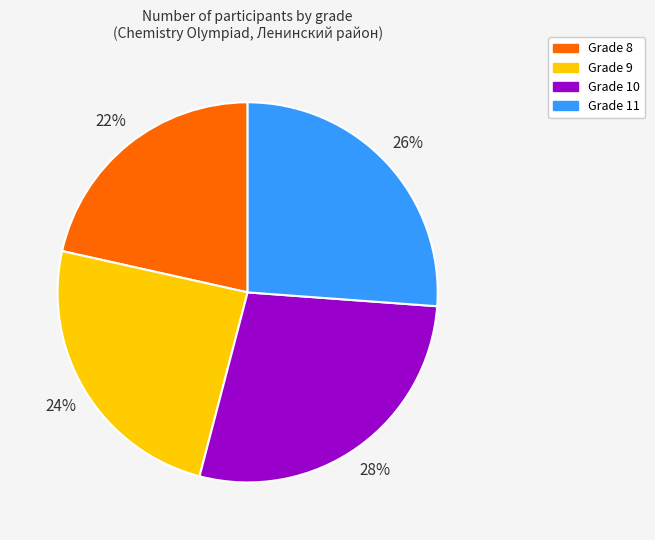

What is the ratio of the value at Grade 8 to the value at Grade 10?

0.8